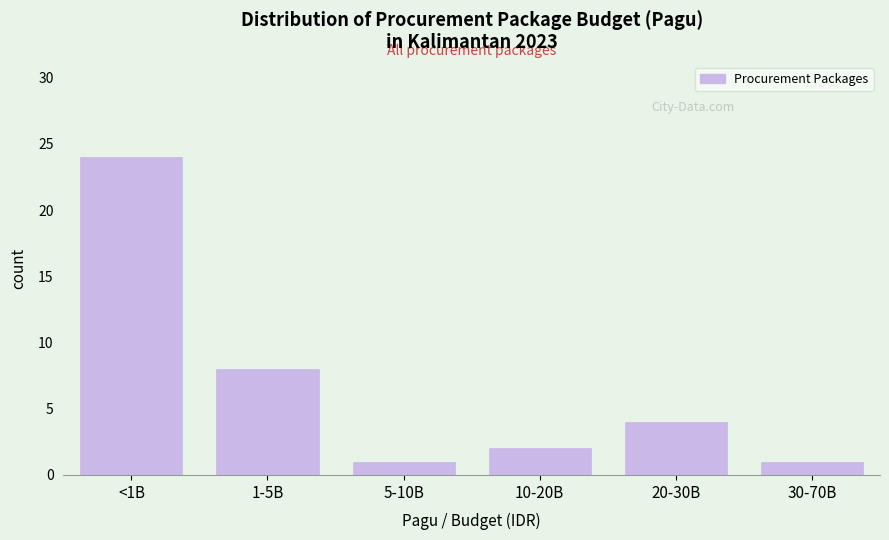

Reading left to right, extract all data points from this chart.

<1B=24	1-5B=8	5-10B=1	10-20B=2	20-30B=4	30-70B=1